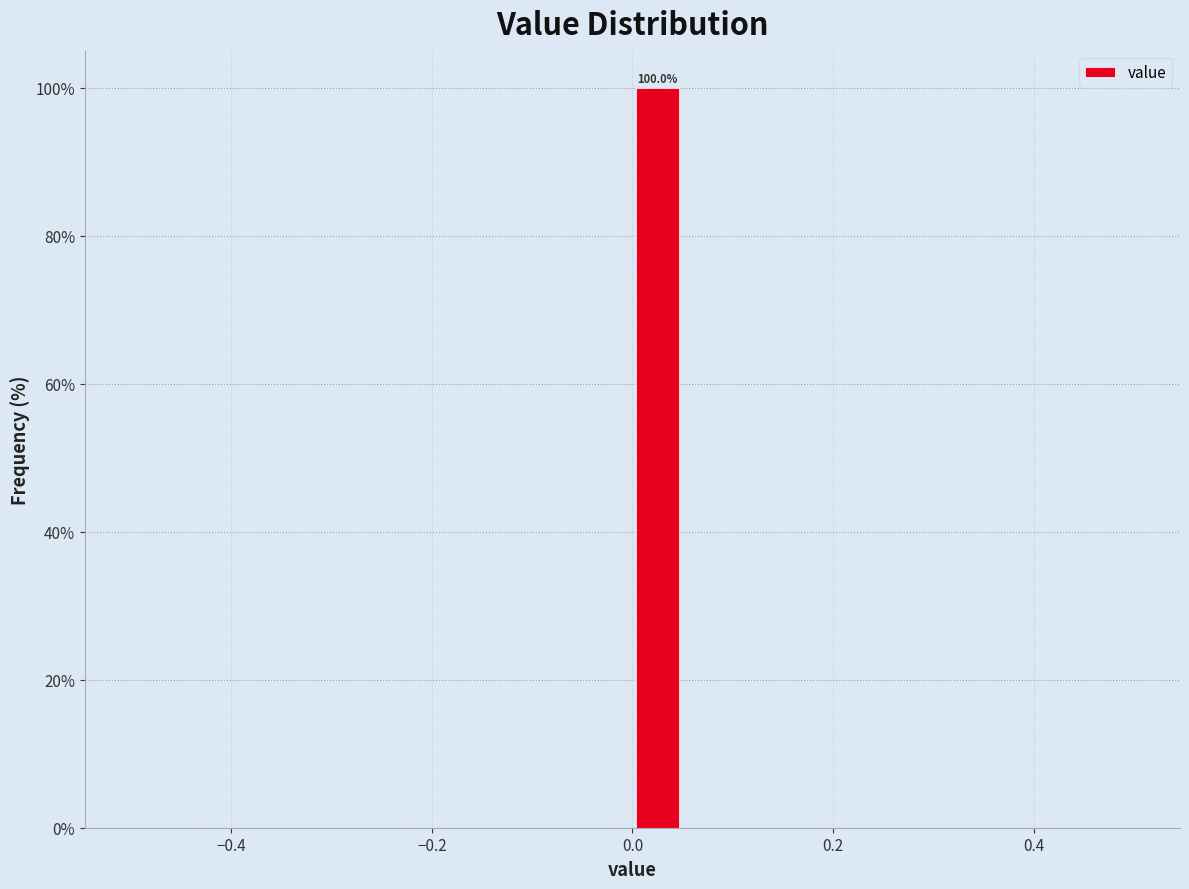

Read against the x-axis, roughly where is the centre of the tallest bar?

0.02